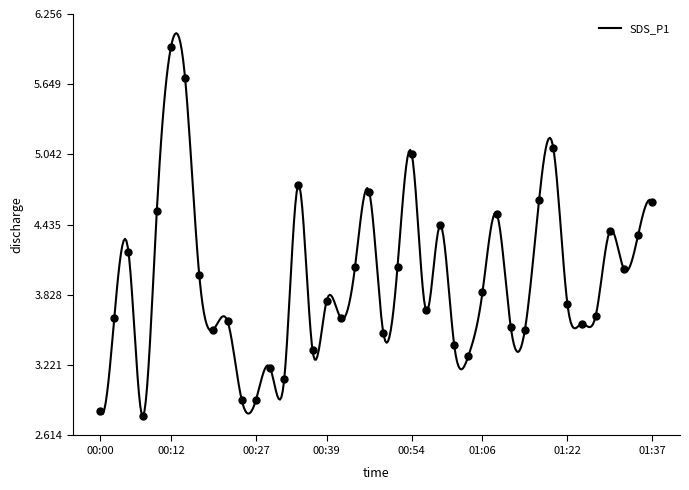

At which category does the chart reach its minimum across all series?

00:07